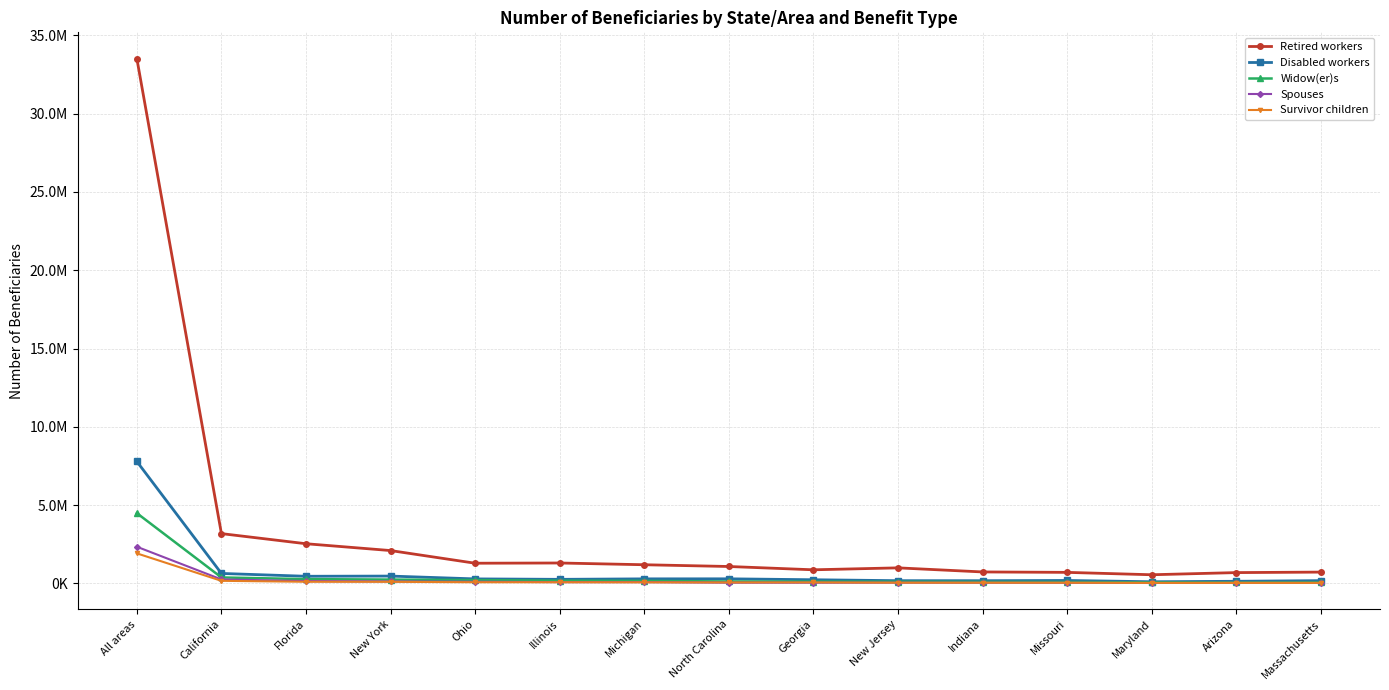

At which category is the sum across all series the highest?

All areas